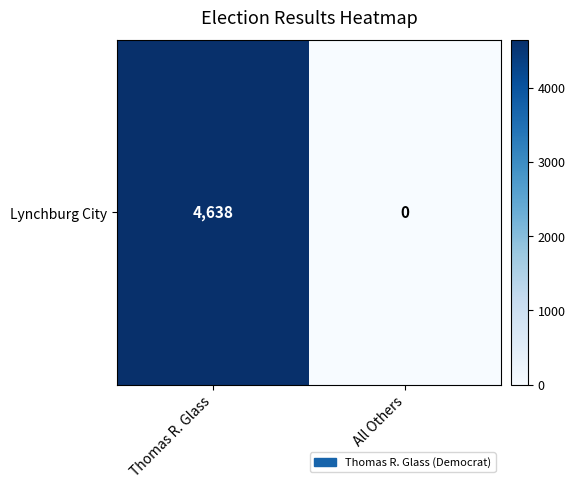

What is the sum of the values at Thomas R. Glass and All Others?

4638